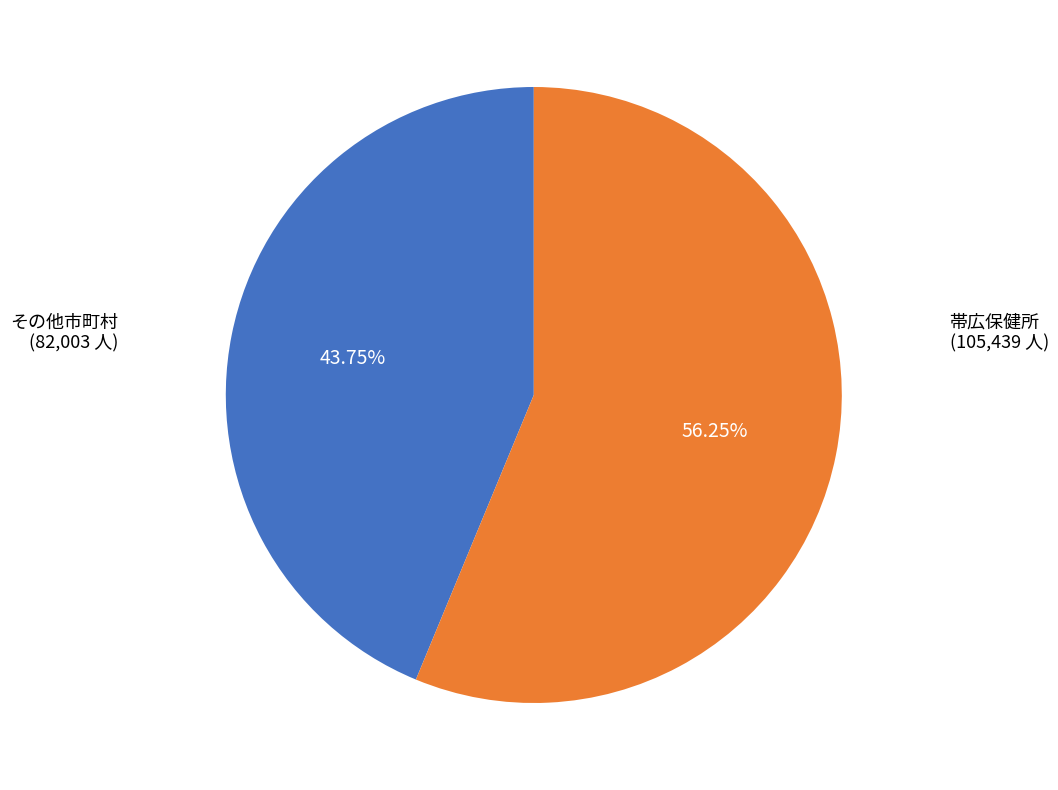

Is there any slice that represents more than half of the pie?

Yes